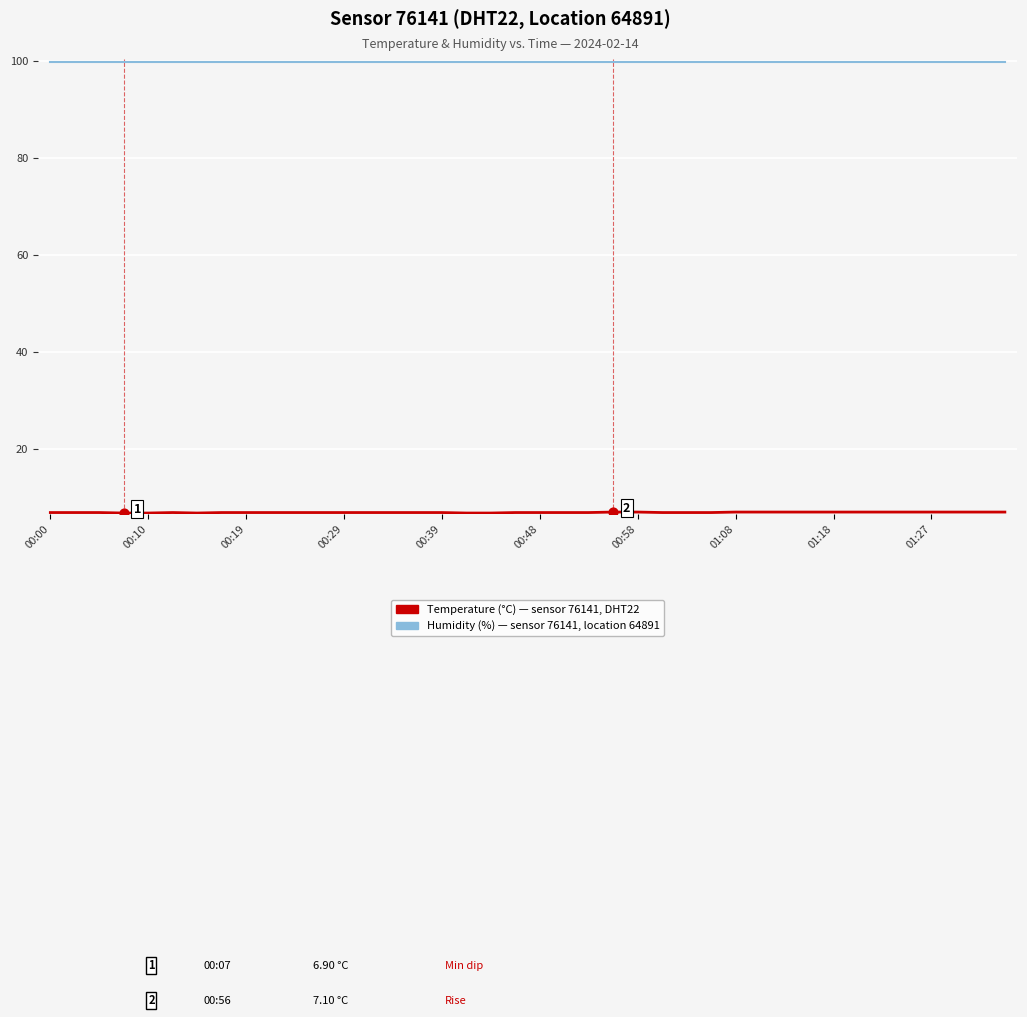

What is the greatest value displayed?

99.9